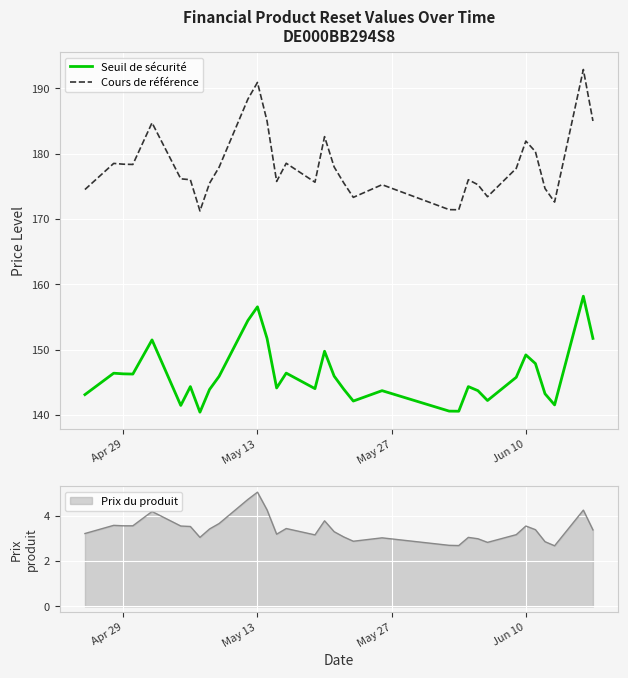

At which label is Cours de référence closest to 182?

Jun 10